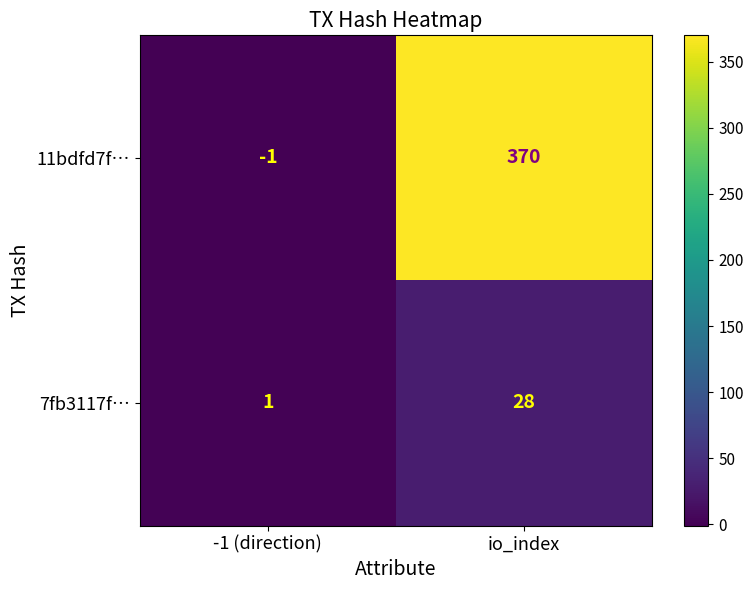

What is the maximum value shown in the chart?

370